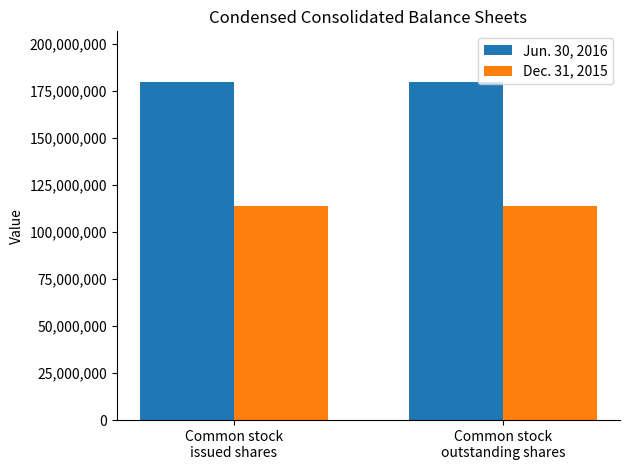

The value of Jun. 30, 2016 at Common stock
issued shares is 179776089. True or false?

True